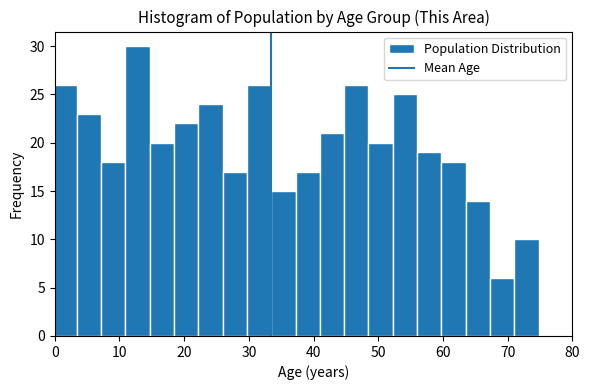

Around what value on the x-axis is the tallest bar? Give the approximate position of its centre, as read against the axis.

13